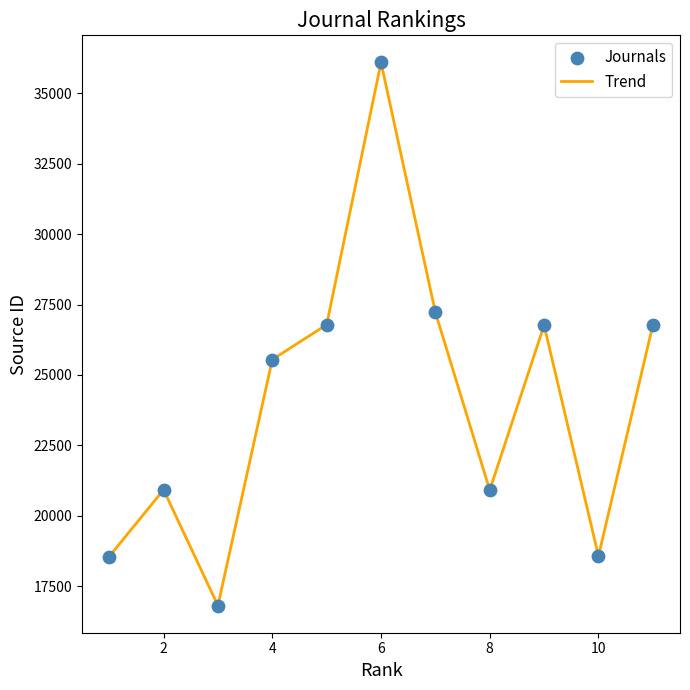

What is the difference between the maximum and minimum values?

19292